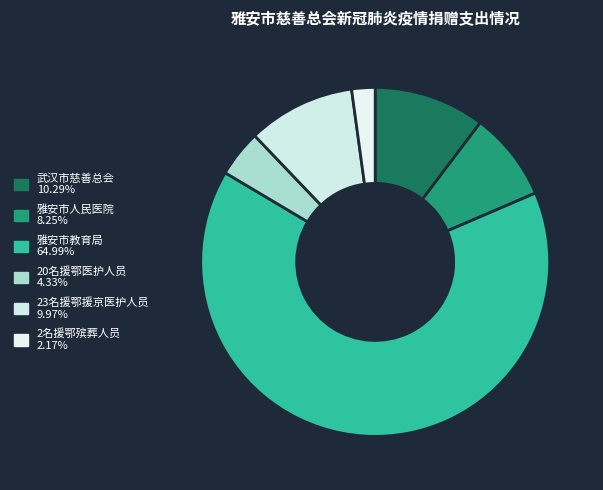

Count the number of slices in the pie.

6